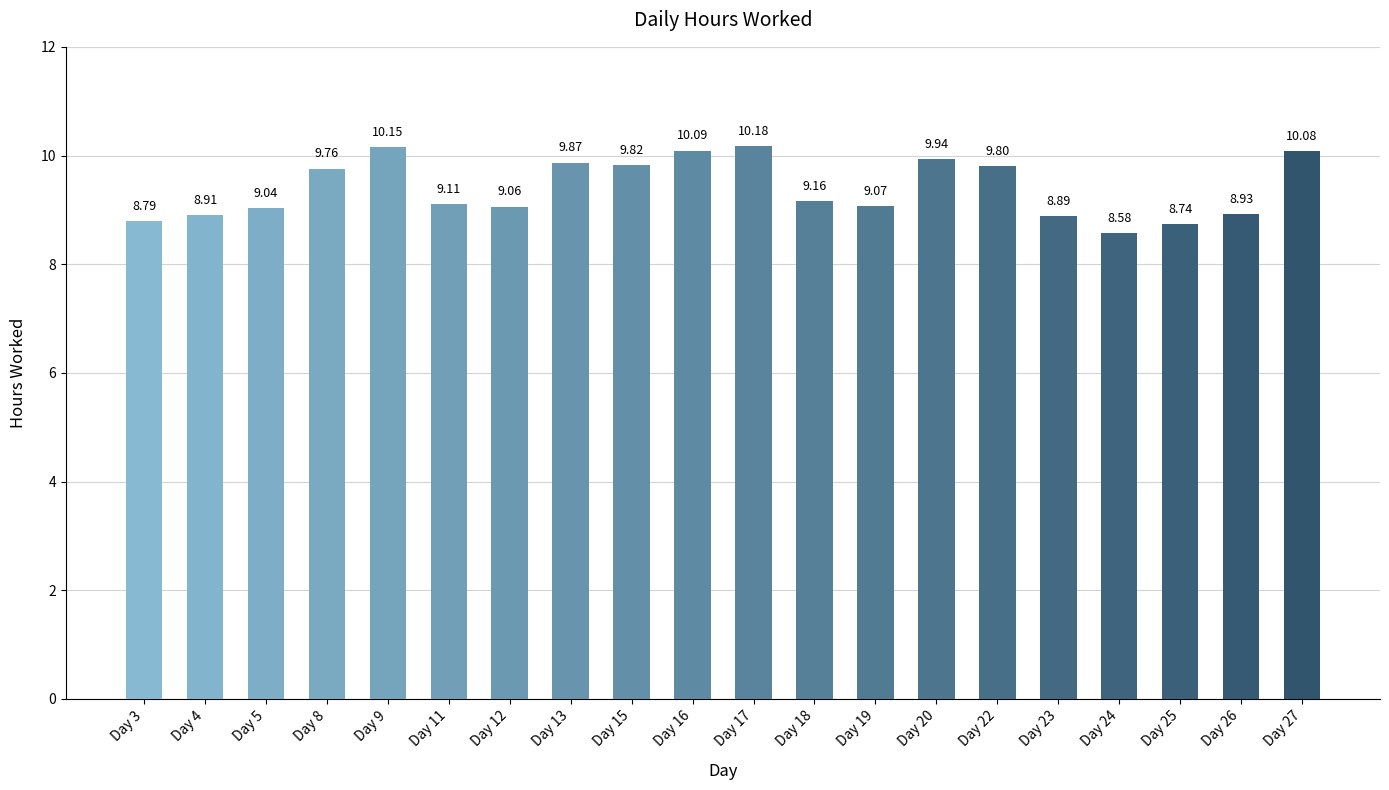

Does the chart contain any negative values?

No